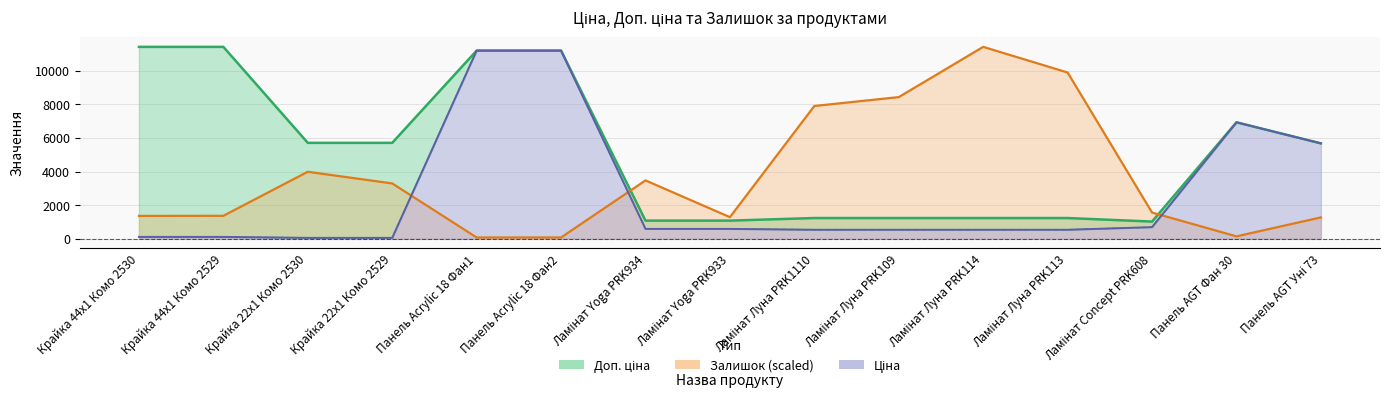

How many categories are shown in the chart?

15